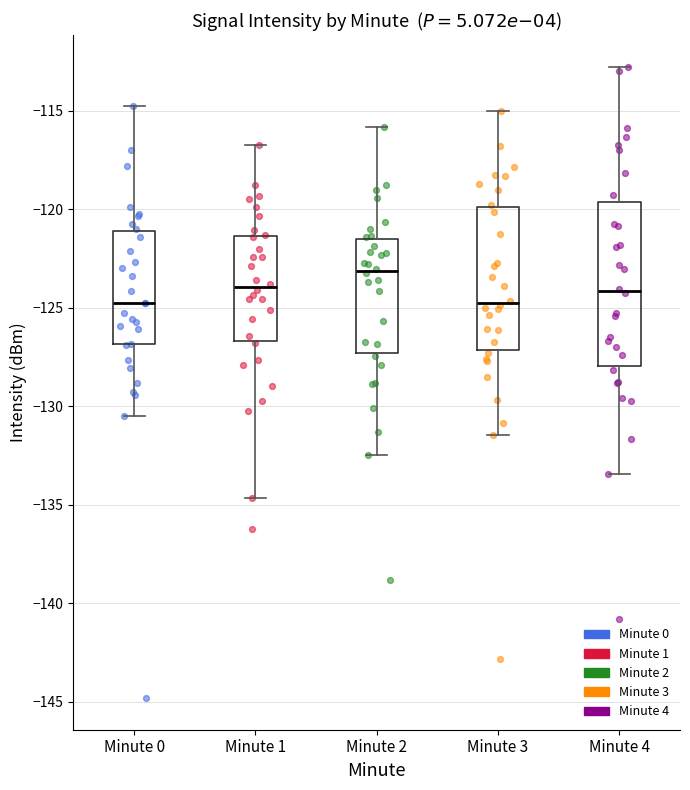

Where does the lower whisker of the box for Minute 0 end on the y-axis? The values are not printed on the chart, so give them approximately, as read against the axis.

-130.5